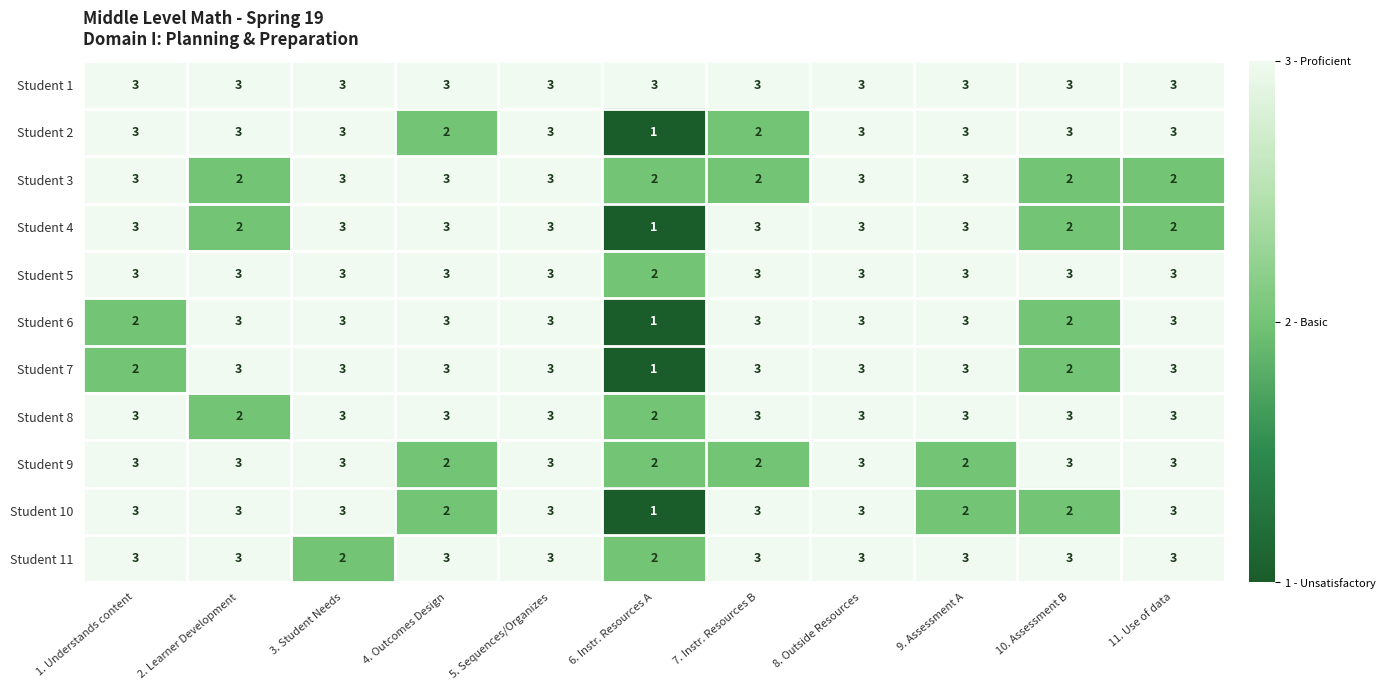

What is the sum of all Student 4 values?

28